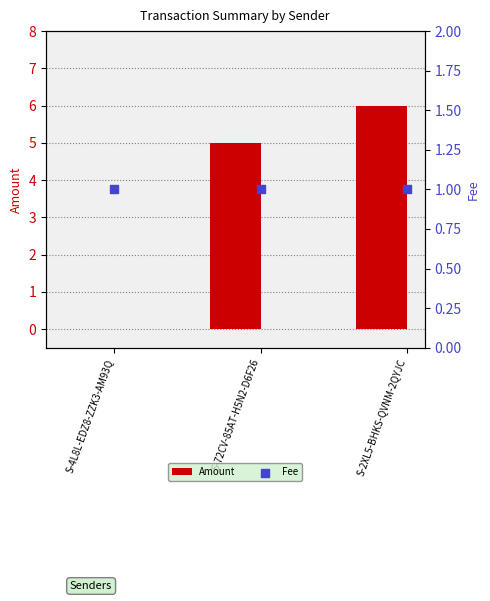

At which category is the sum across all series the highest?

S-2XL5-BHKS-QVNM-2QYJC